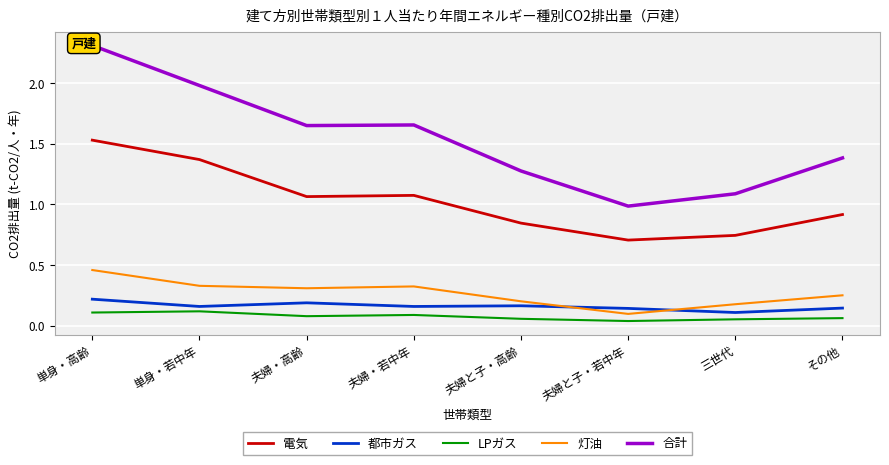

Count the LPガス values in the range 0 to 1.

8